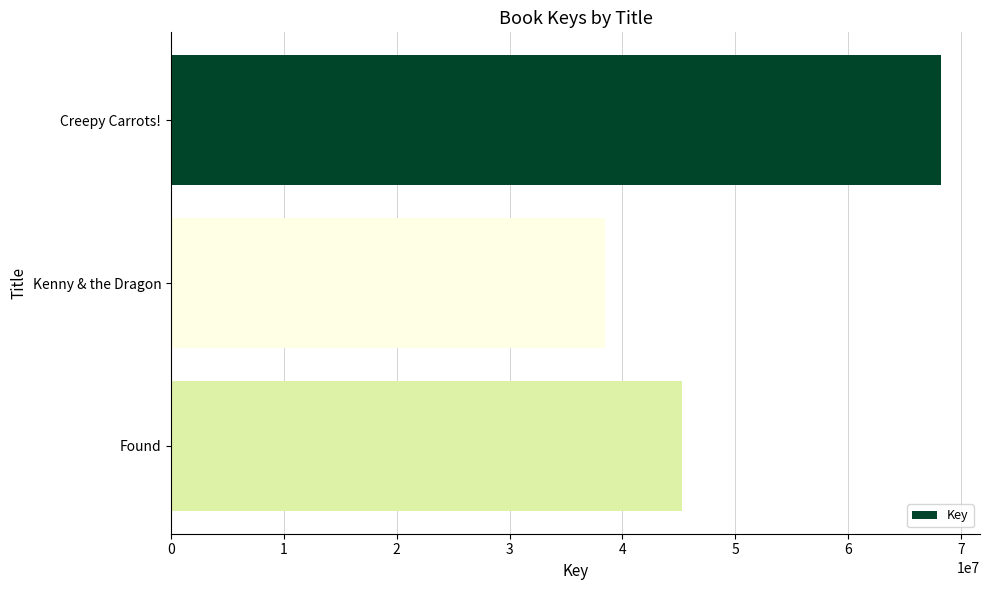

Reading top to bottom, transcribe all the data shown in this chart.

Creepy Carrots!=68271681	Kenny & the Dragon=38497772	Found=45253495